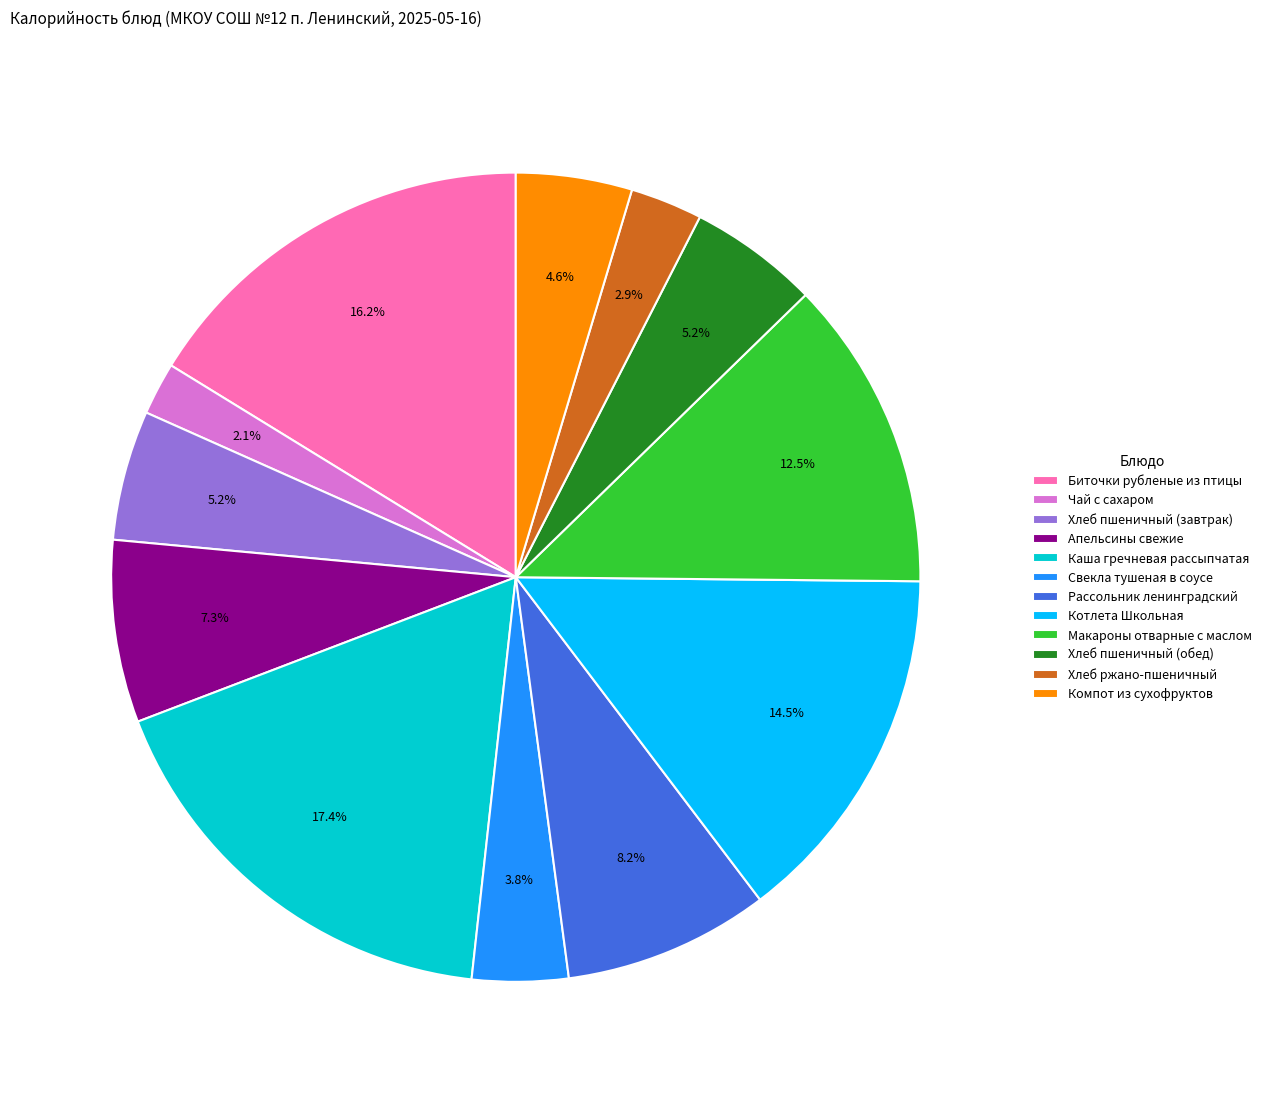

Does any single category account for the majority?

No